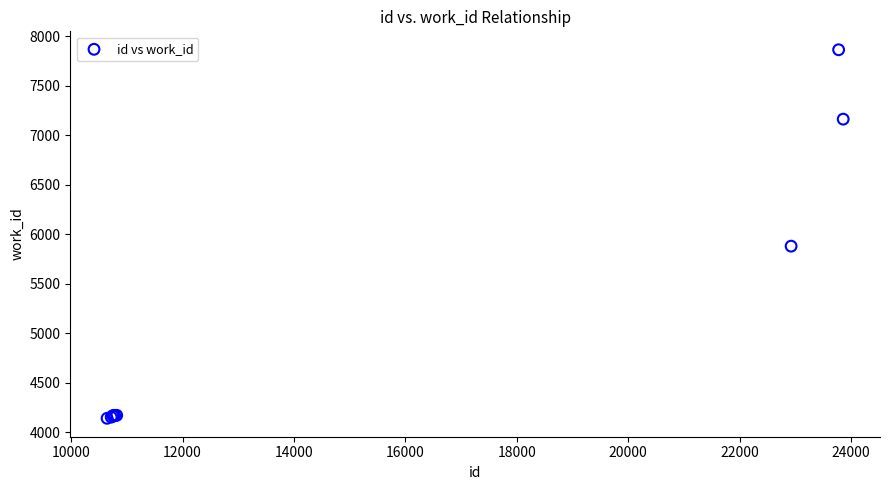

What Y value in the scatter plot is closest to 6002?

5880